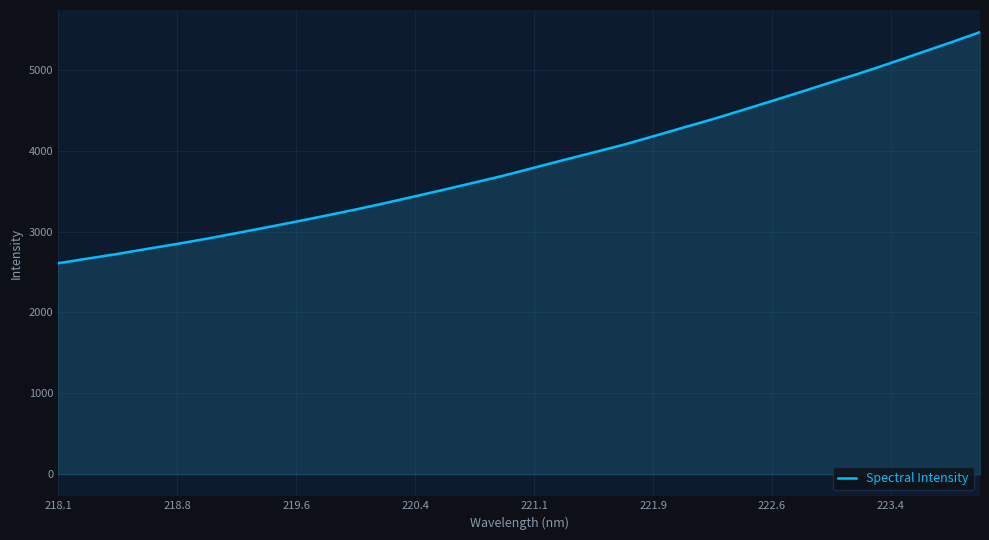

Count the number of values greater than 3789.

16